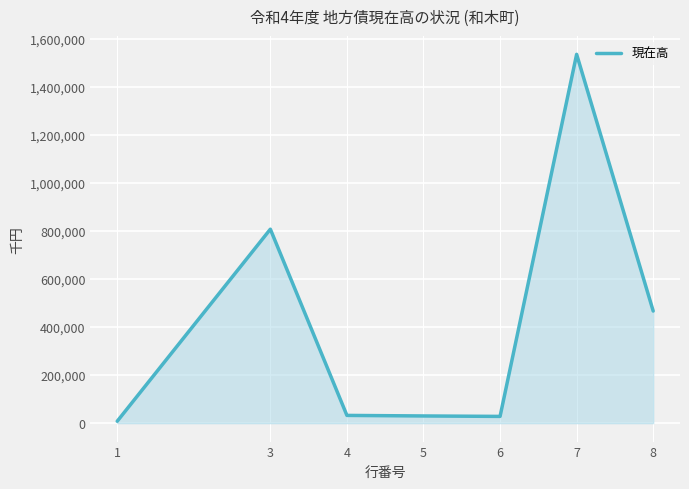

What is the difference between the maximum and minimum values?

1526460